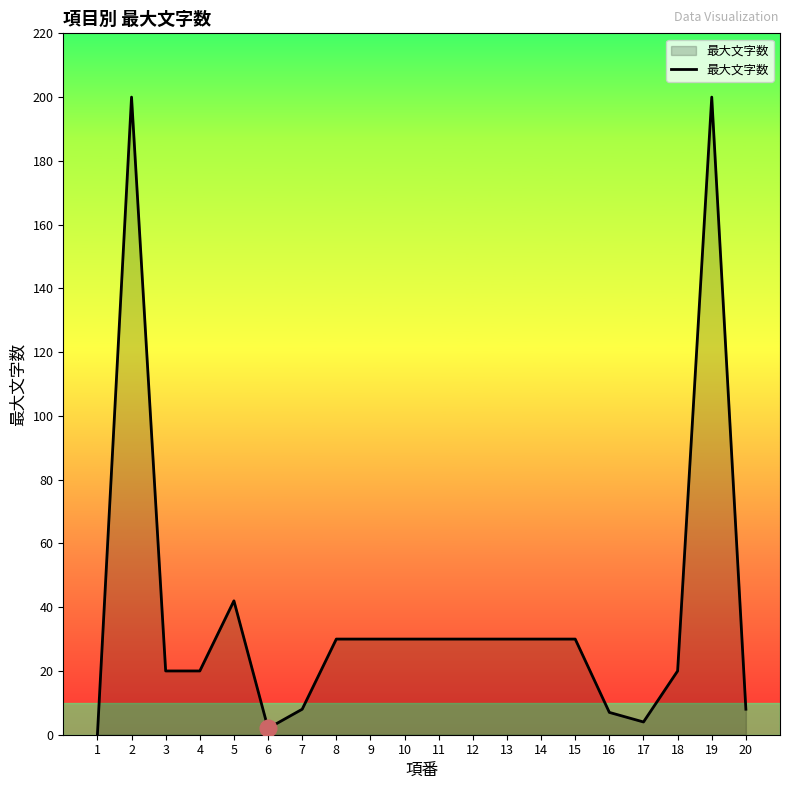

Reading right to left, list all the values displayed in this chart.

20=8	19=200	18=20	17=4	16=7	15=30	14=30	13=30	12=30	11=30	10=30	9=30	8=30	7=8	6=2	5=42	4=20	3=20	2=200	1=0